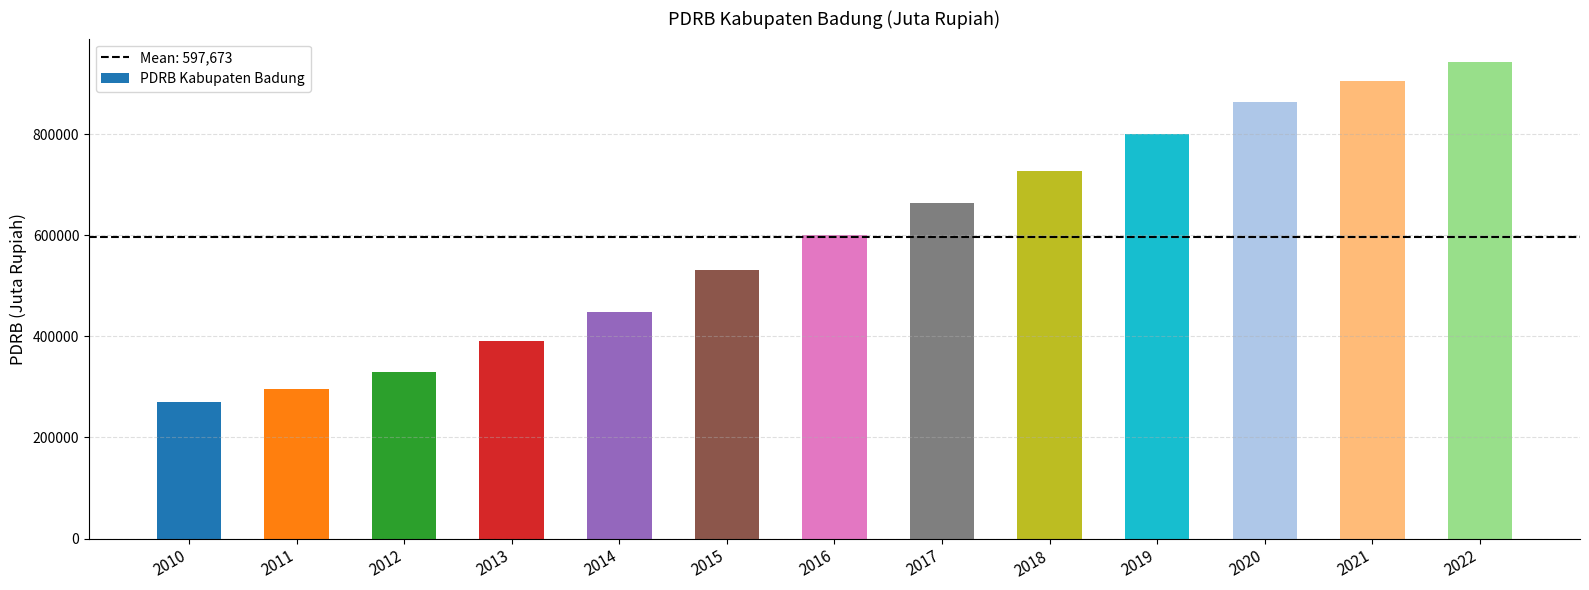

Are the bars grouped side by side (vs. stacked)?

No